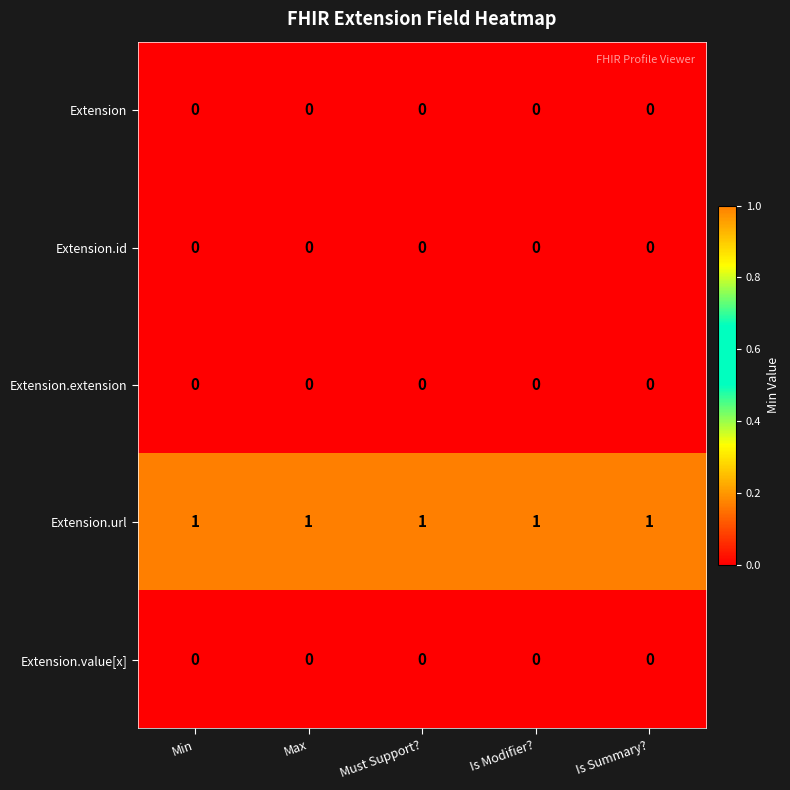

Is it true that Extension.value[x] equals 0 at Is Summary??

True